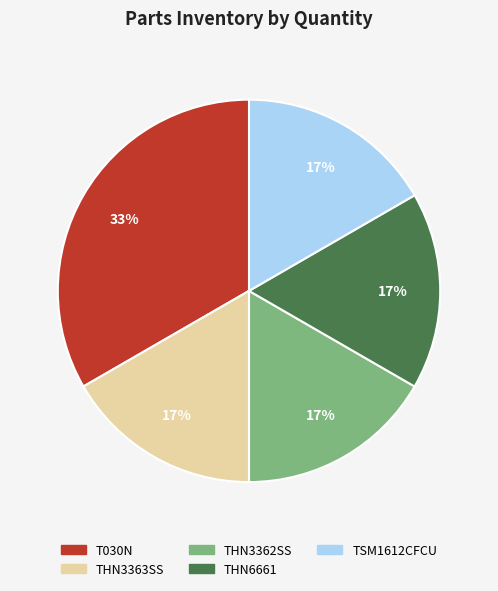

Which category has the biggest portion of the pie?

T030N